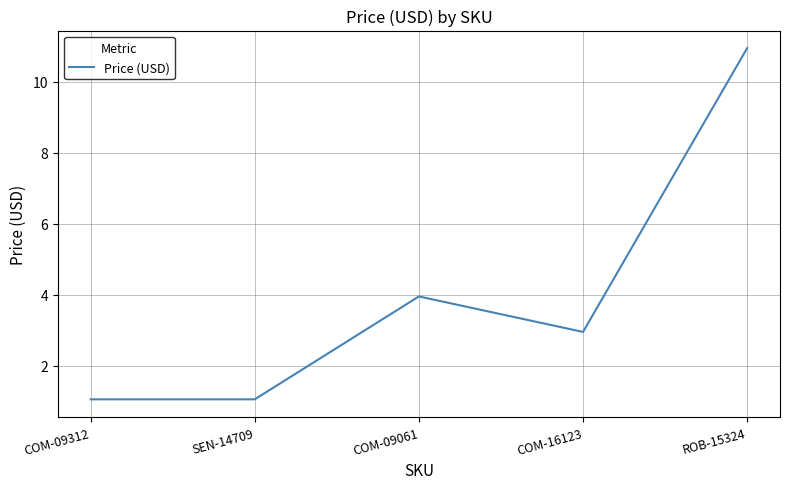

At which category does the chart reach its peak across all series?

ROB-15324